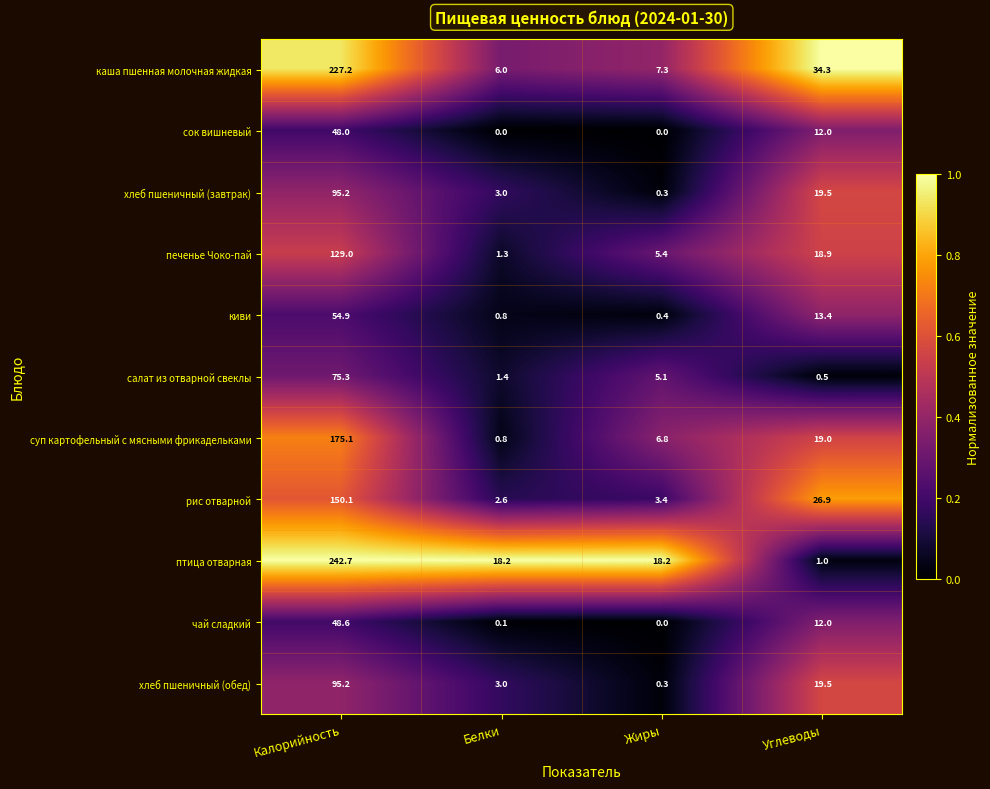

List the labels in order of суп картофельный с мясными фрикадельками value, smallest first.

Белки, Жиры, Углеводы, Калорийность